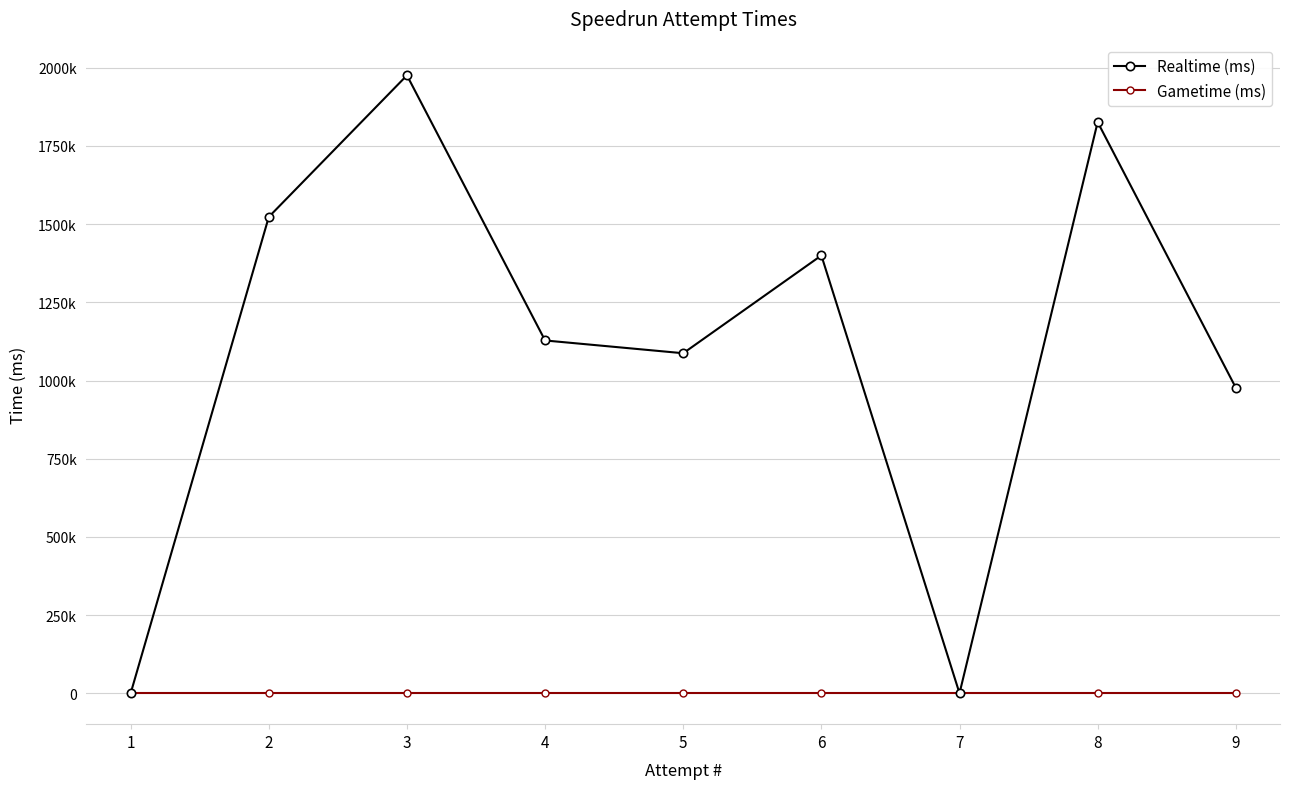

True or false: Gametime (ms) has more than 0 points higher than both neighbors.

False